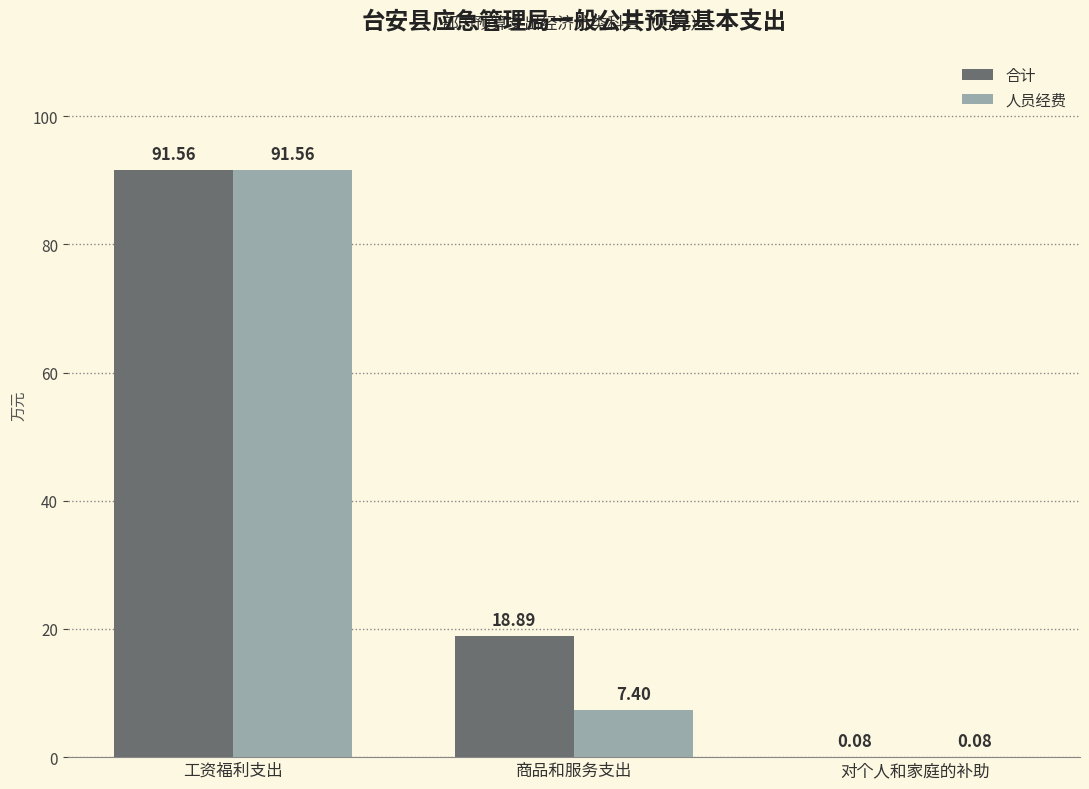

Where is 合计 nearest to the value 45?

商品和服务支出